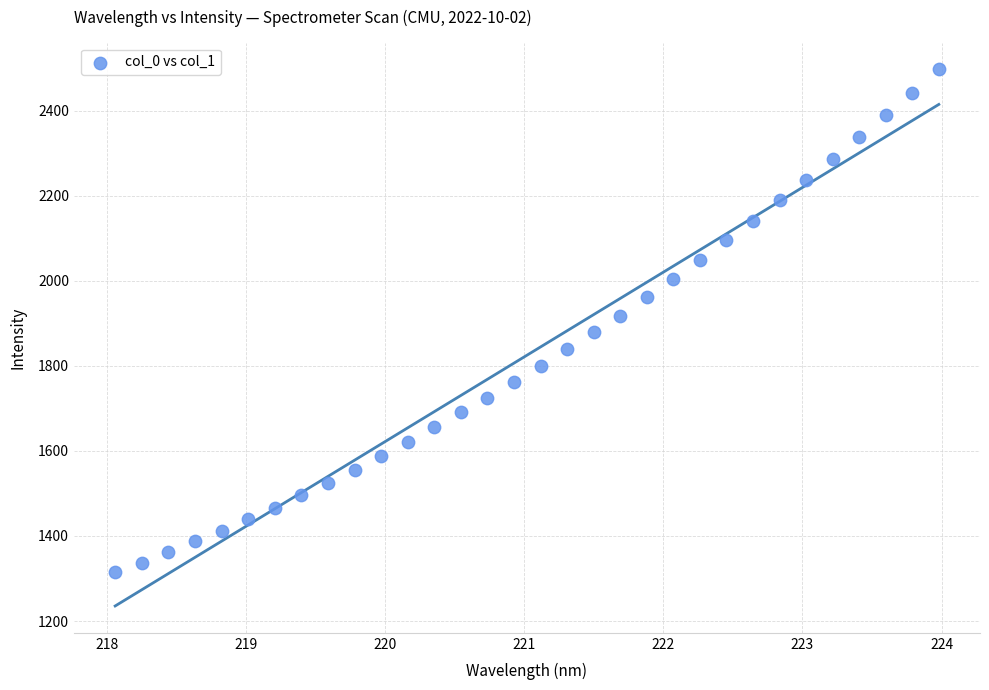

What is the range of Y values (max minus min)?

1182.3